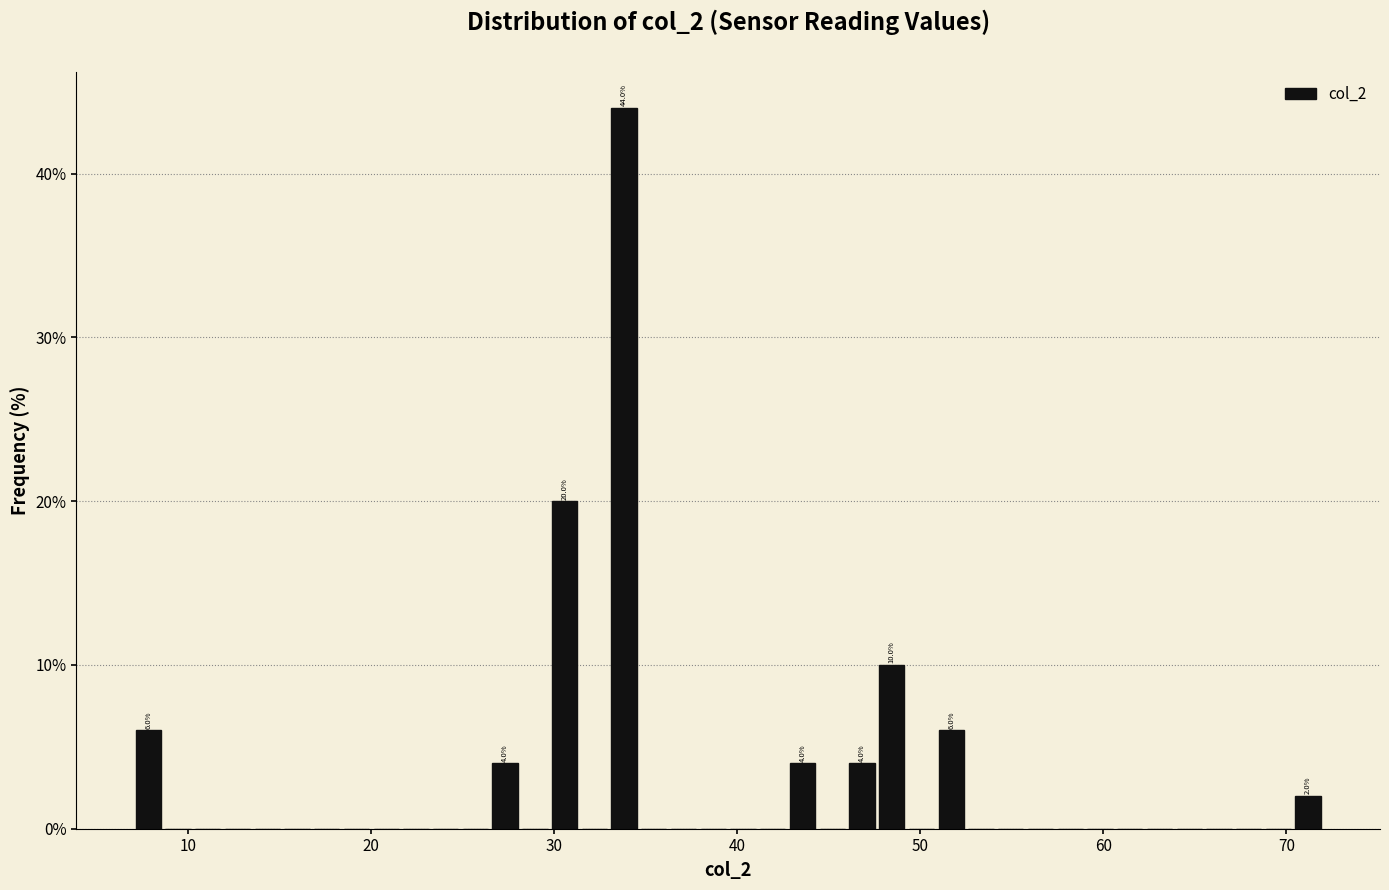

Read against the x-axis, roughly where is the centre of the tallest bar?

34